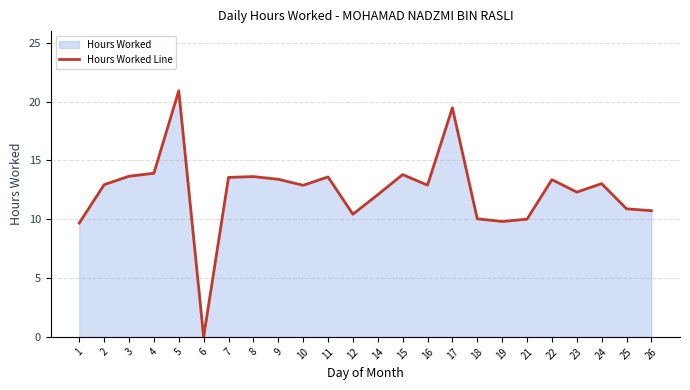

How many values are below 12?

8